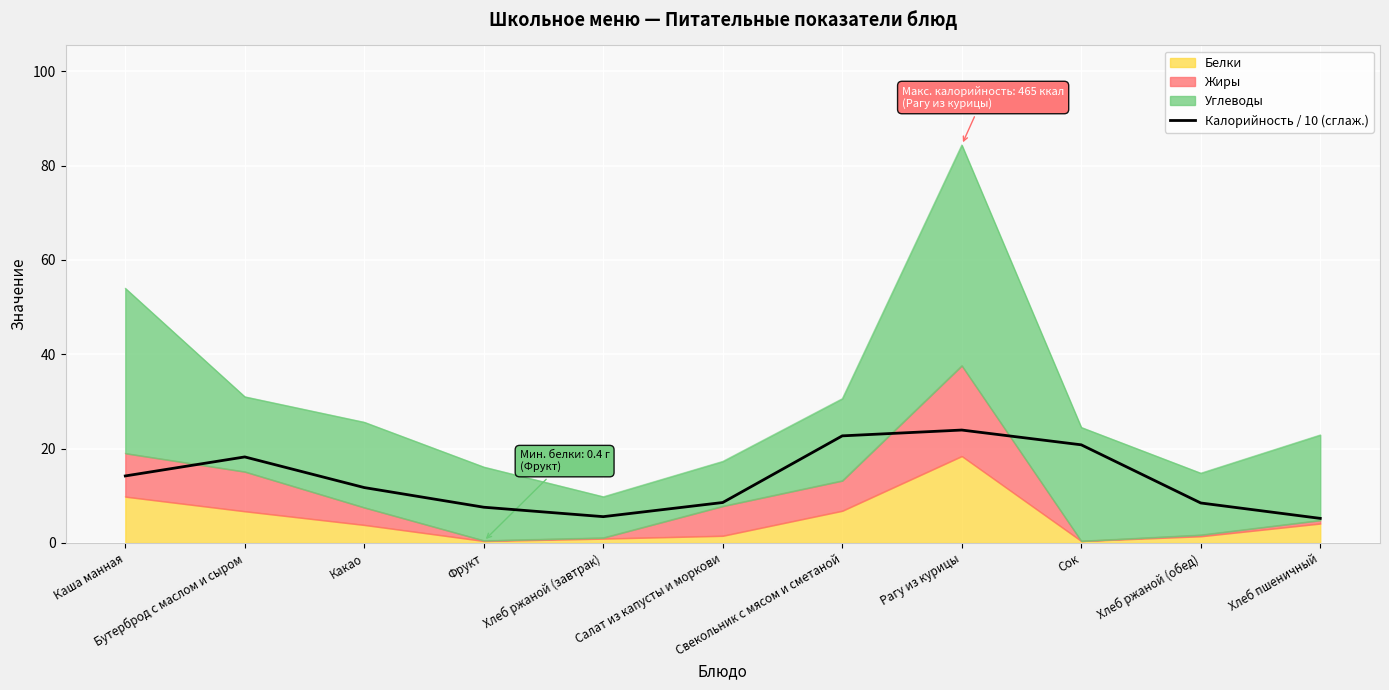

Reading right to left, extract all data points from this chart.

5.2	8.5	20.8	23.9	22.7	8.6	5.6	7.6	11.7	18.2	14.2